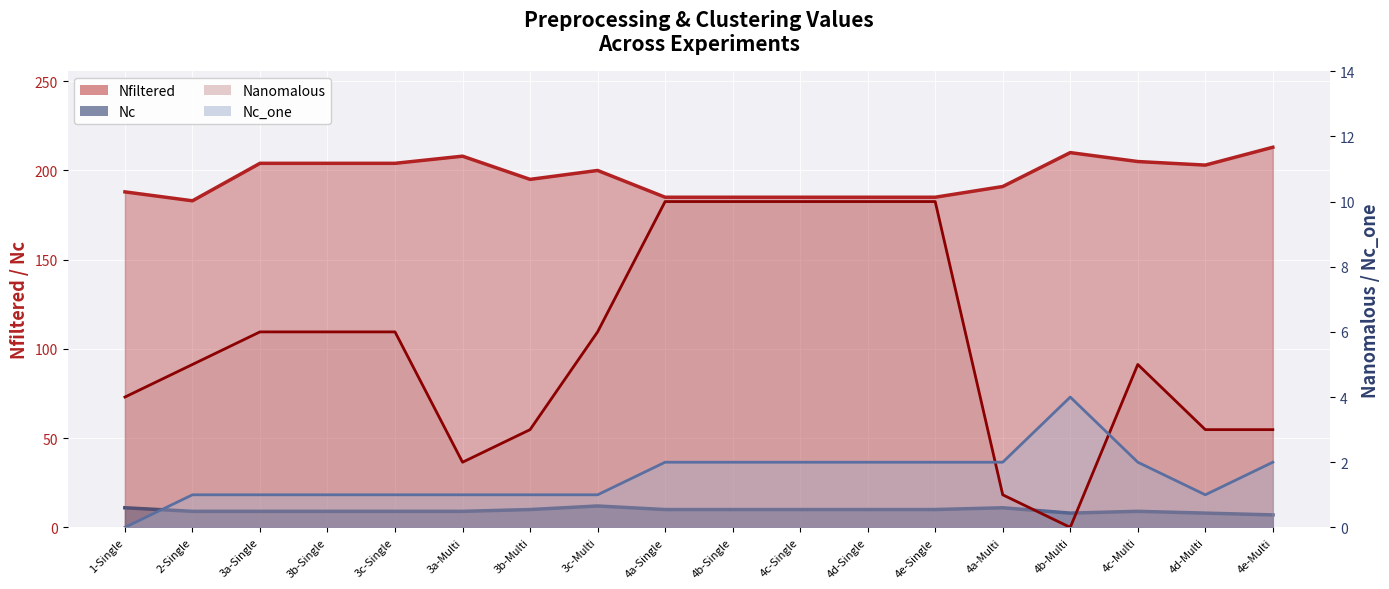

Is it true that Nfiltered line equals 289 at 2-Single?

False